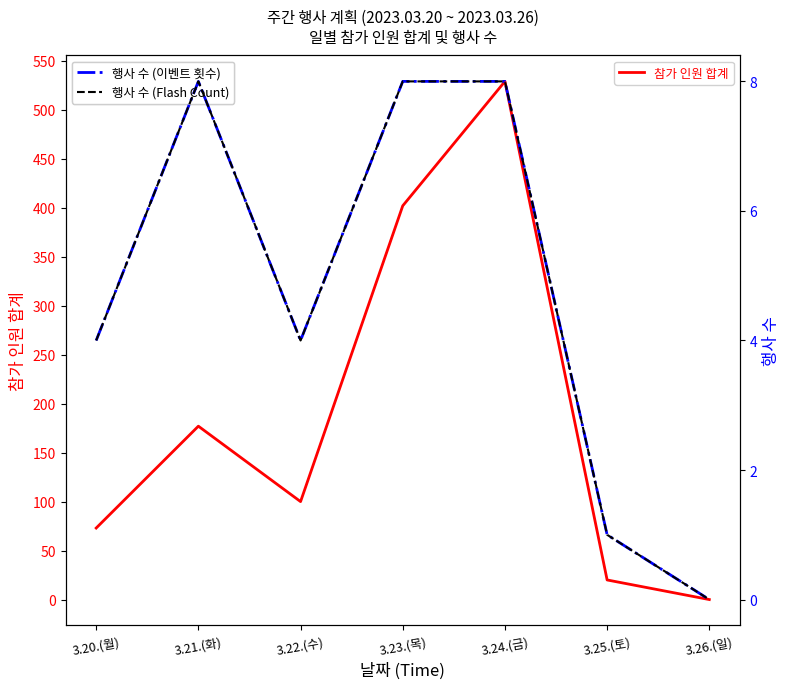

How many interior local peaks does the 행사 수 (Rapid Drying) series have?

1